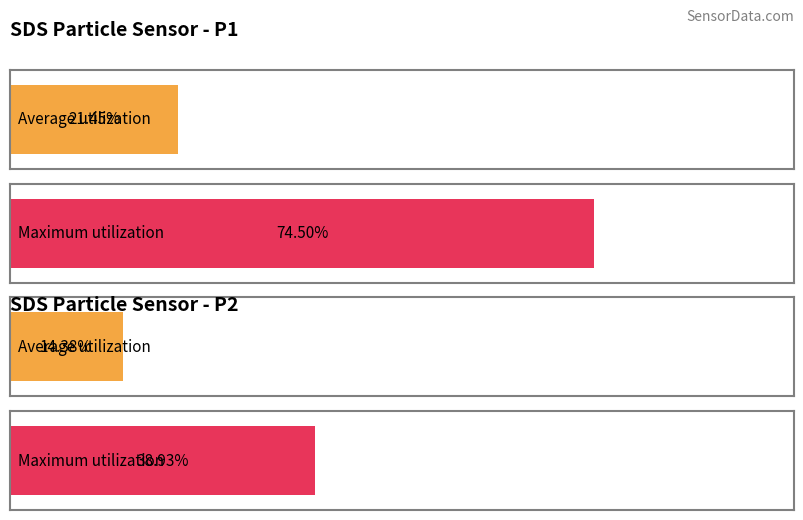

Are the bars grouped side by side (vs. stacked)?

Yes